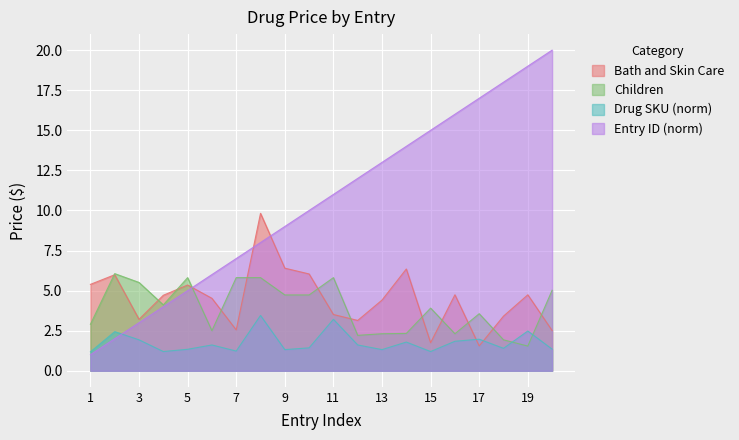

Which has a higher value, 1 or 12?

1